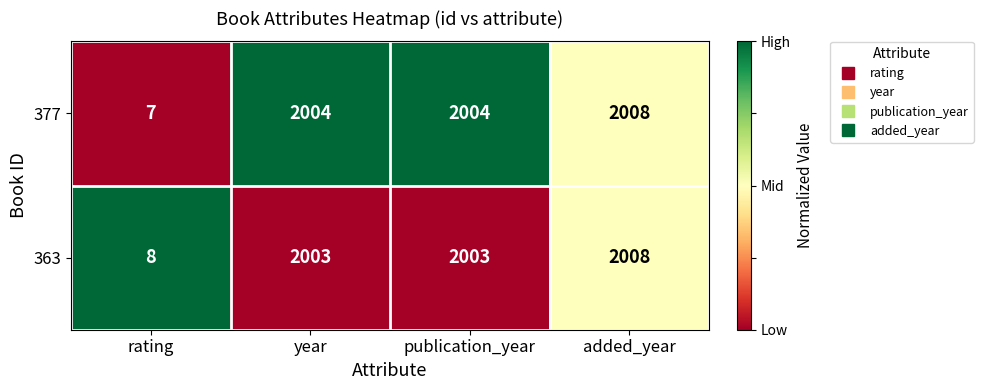

The 363 series shows 3 at rating. True or false?

False